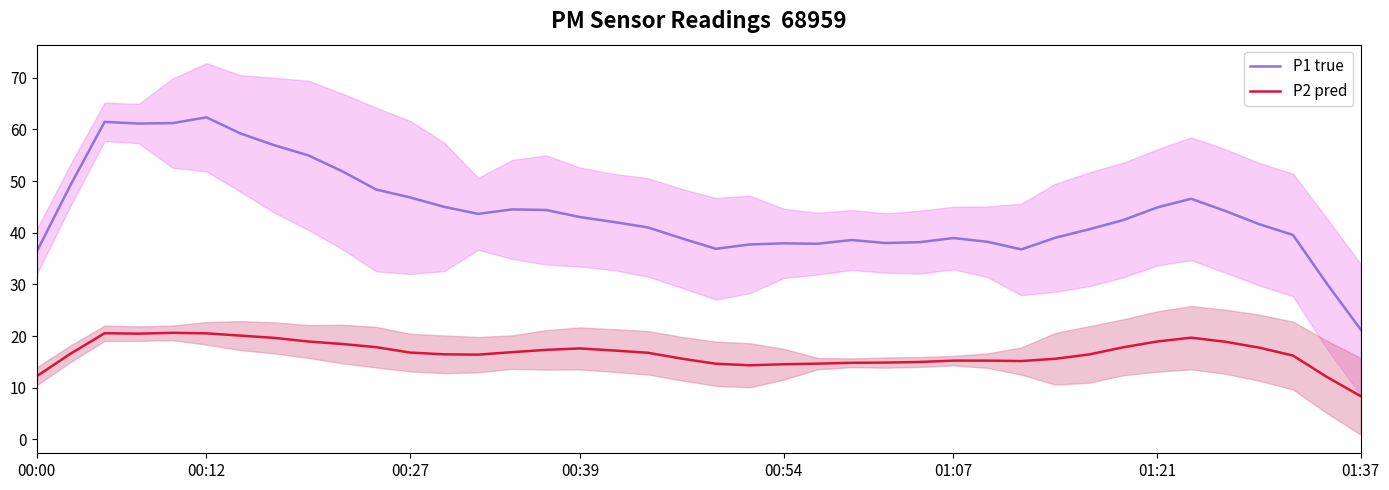

What is the smallest value displayed?

8.4